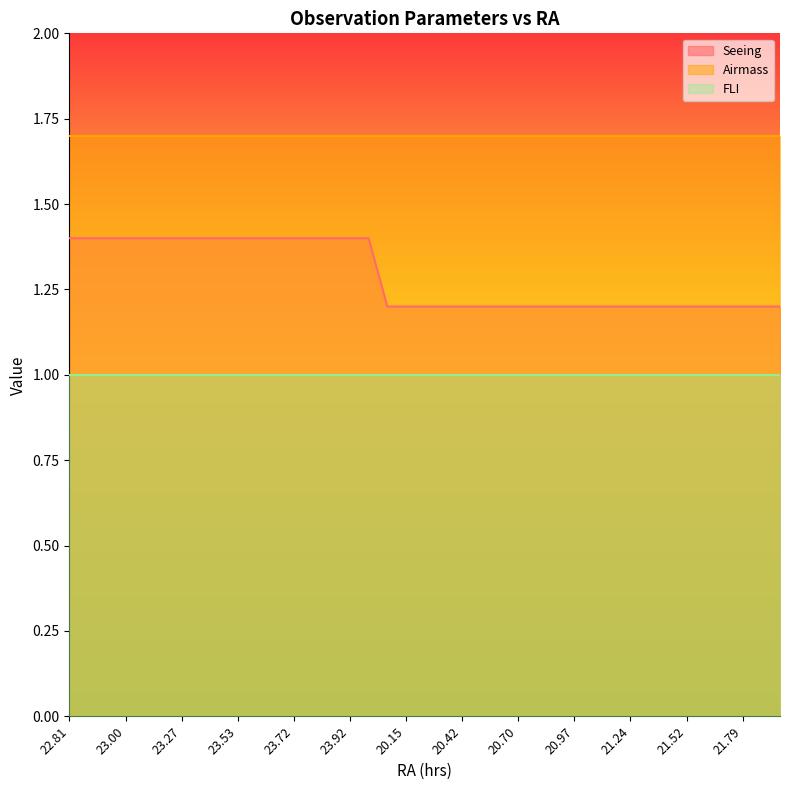

What is the spread (max minus min) of values at 23.72?

0.7